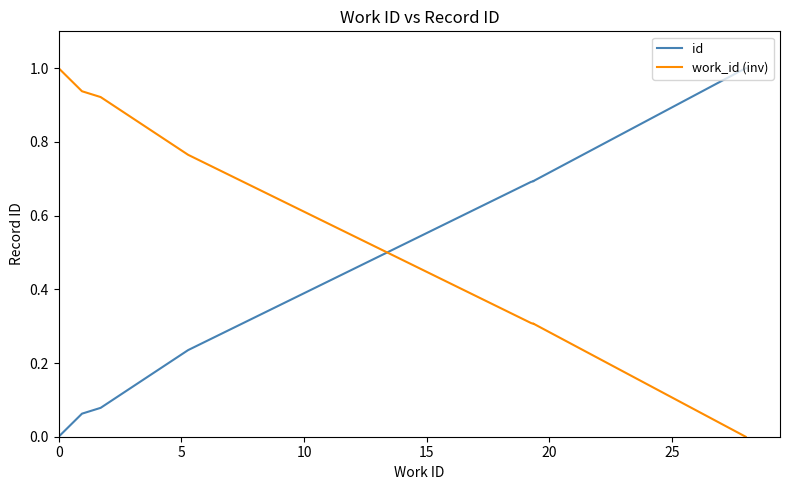

How many intersections are there between work_id (inv) and id?

1